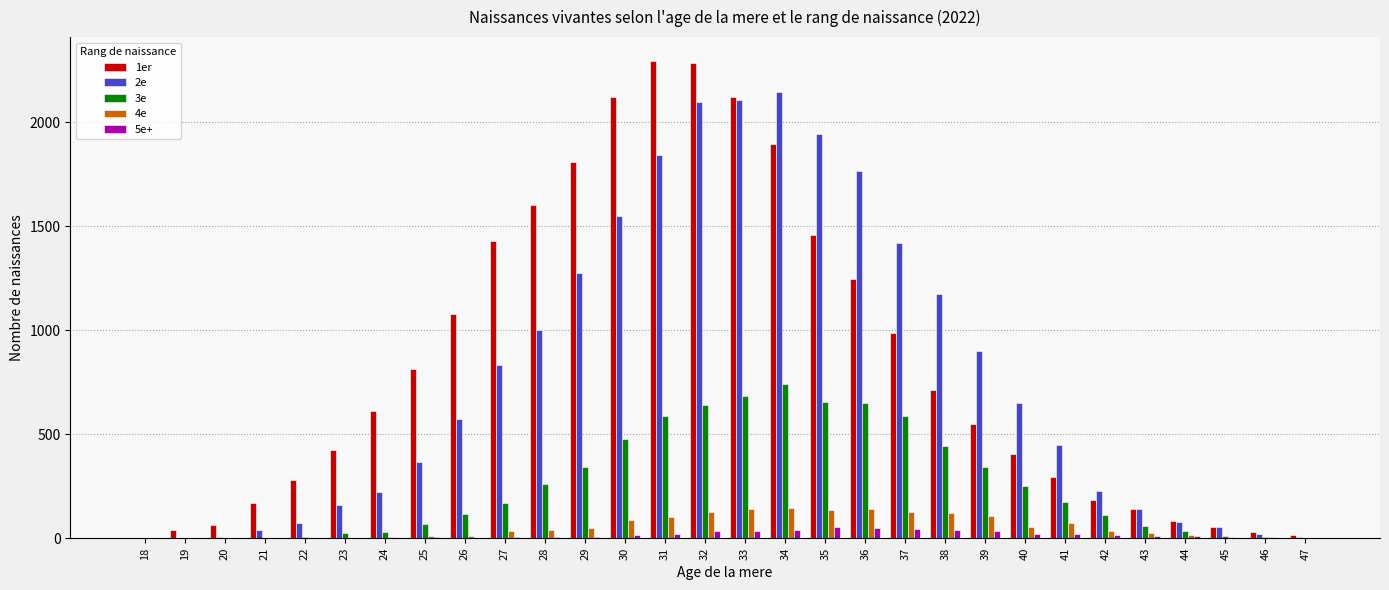

Is it true that 2e equals 2106 at 33?

True